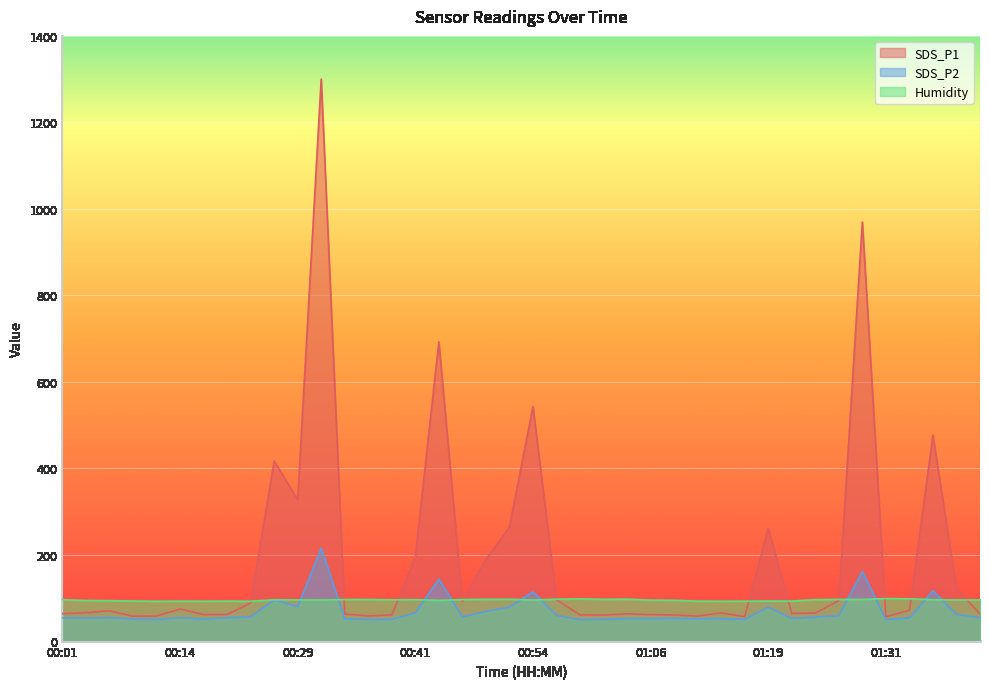

What are all the series names shown in the legend?

SDS_P1, SDS_P2, Humidity